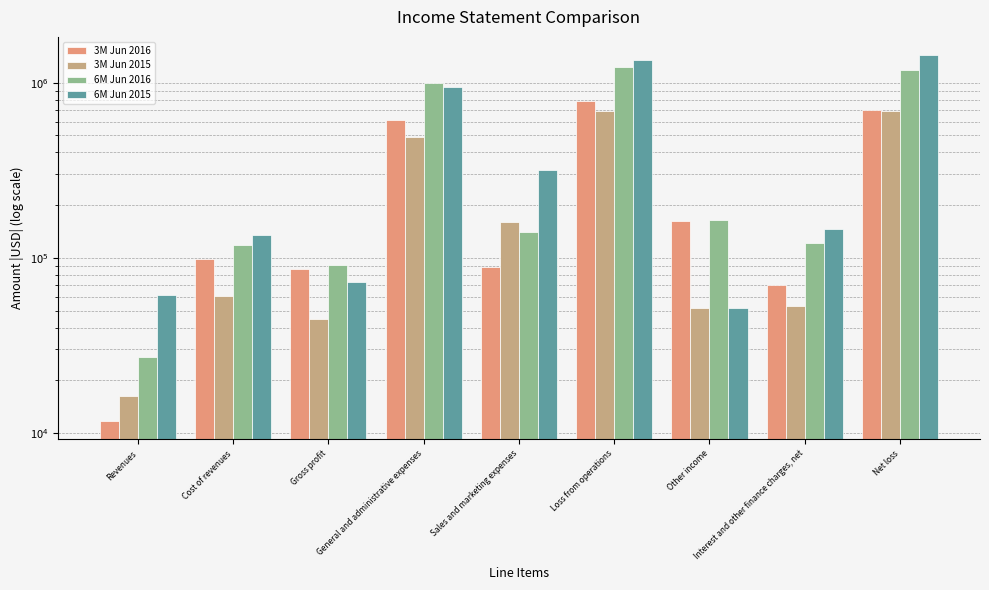

At Other income, list the series in order from largest to smallest.

6M Jun 2016, 3M Jun 2016, 3M Jun 2015, 6M Jun 2015